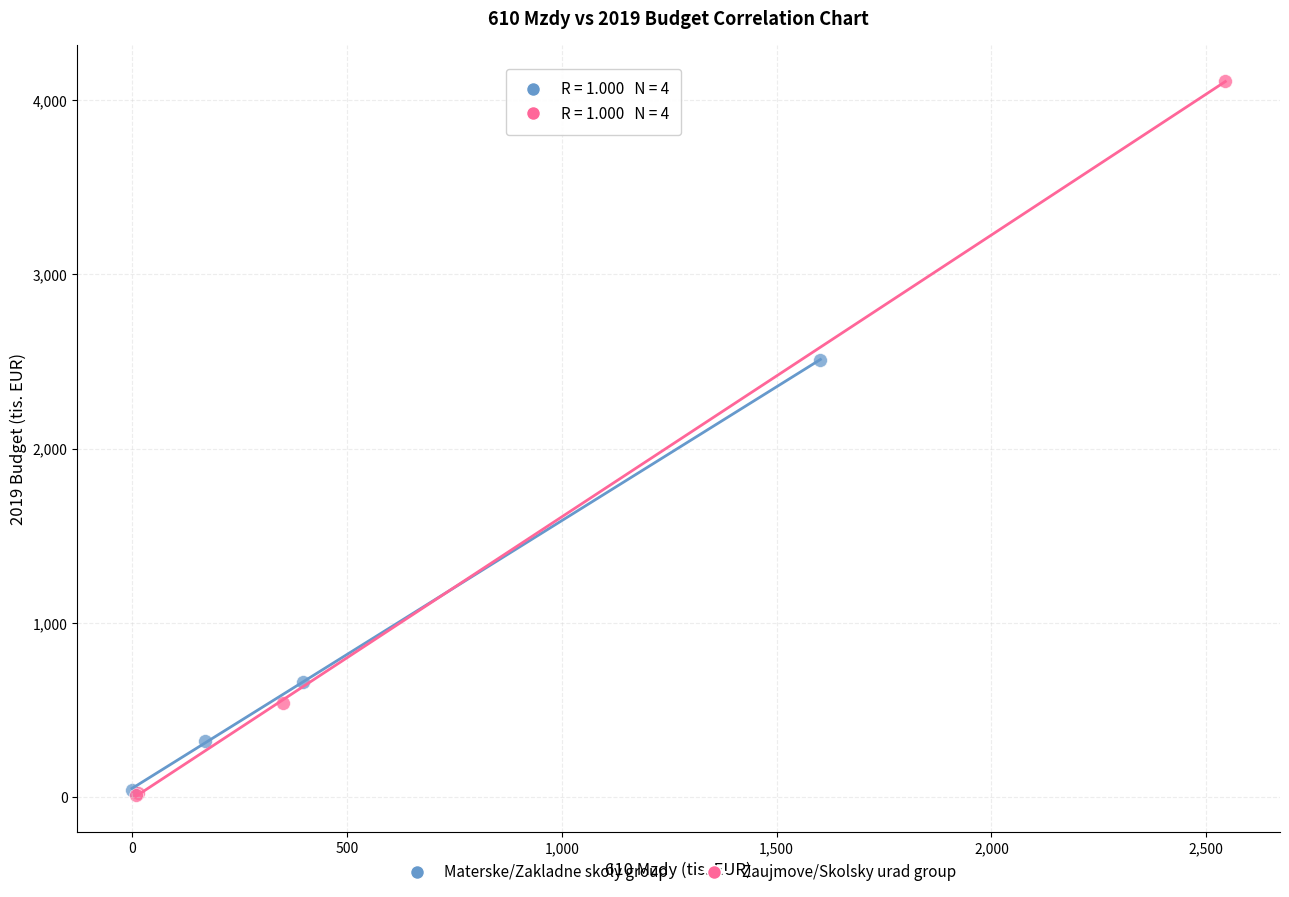

Which series reaches the maximum Y coordinate?

Zaujmove/Skolsky urad group